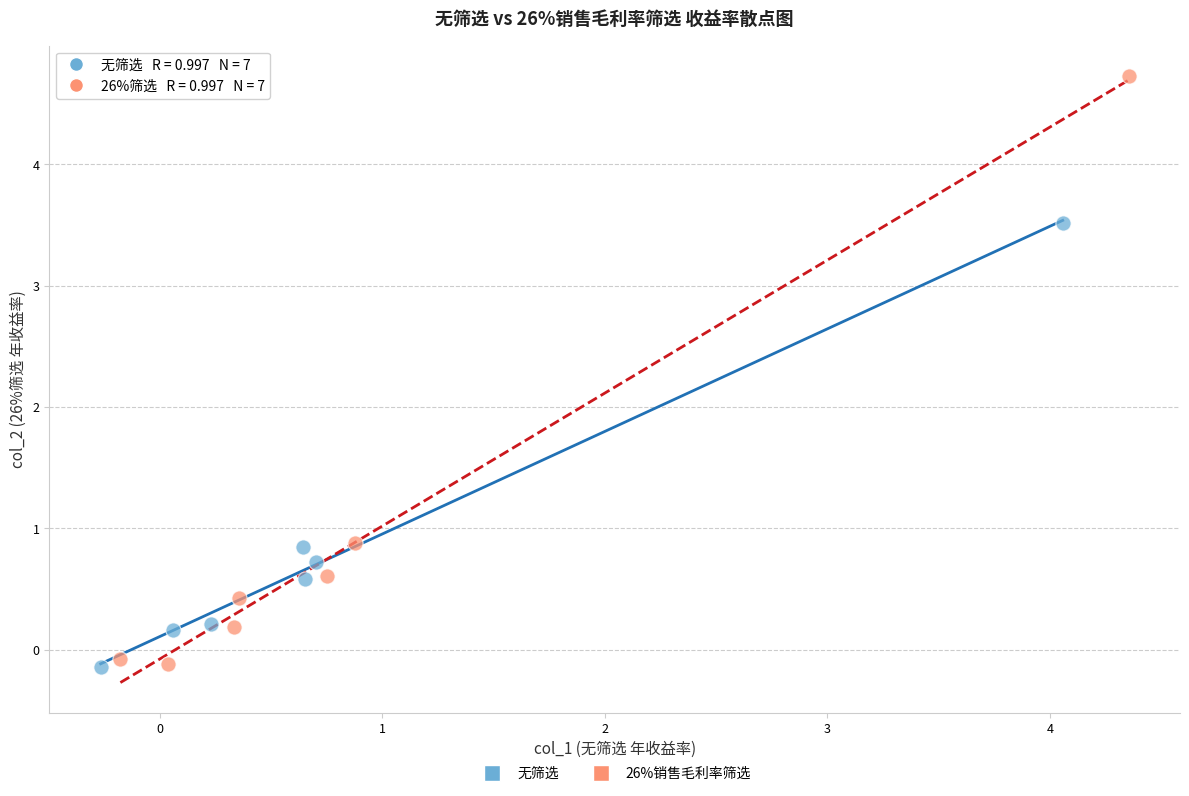

Which series contains the highest Y value?

26%销售毛利率筛选